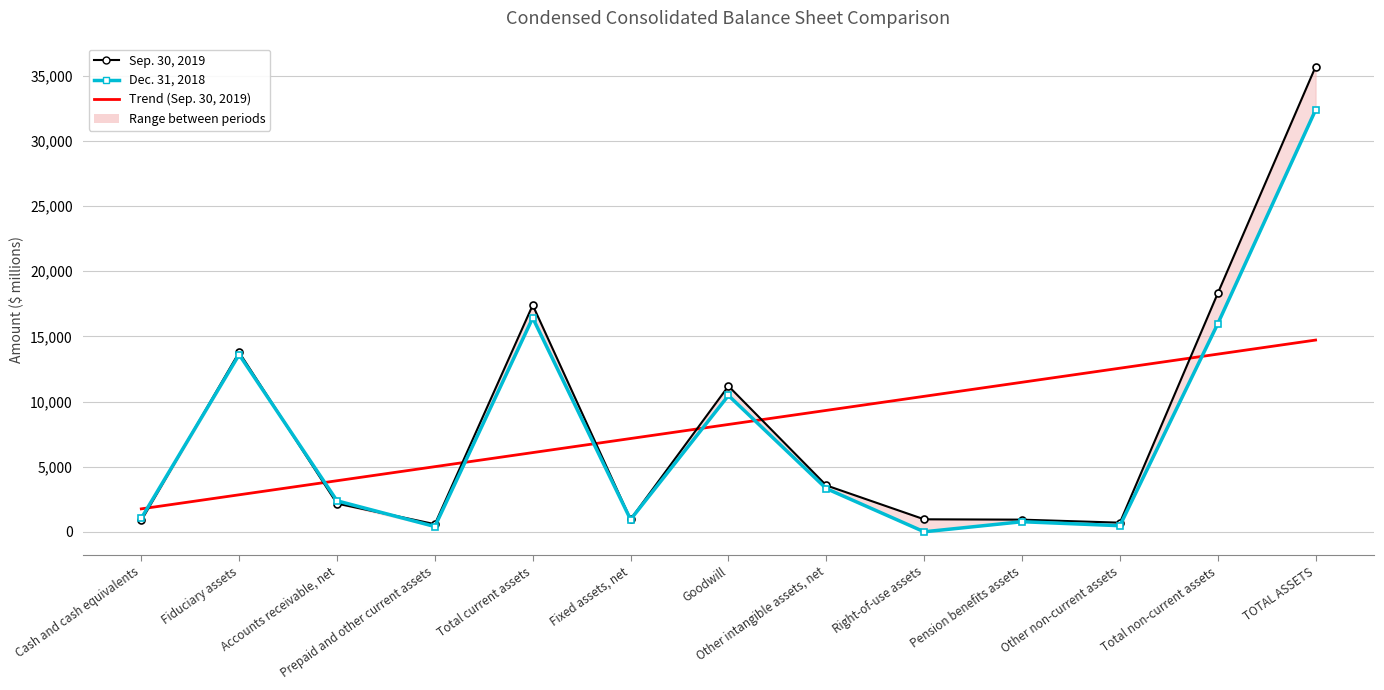

Is the value of Dec. 31, 2018 at Accounts receivable, net greater than the value of Sep. 30, 2019 at Total non-current assets?

No